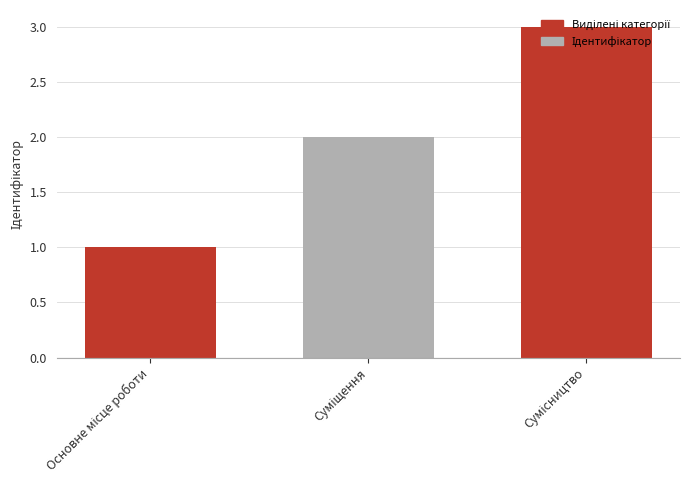

How many values are below 2?

1